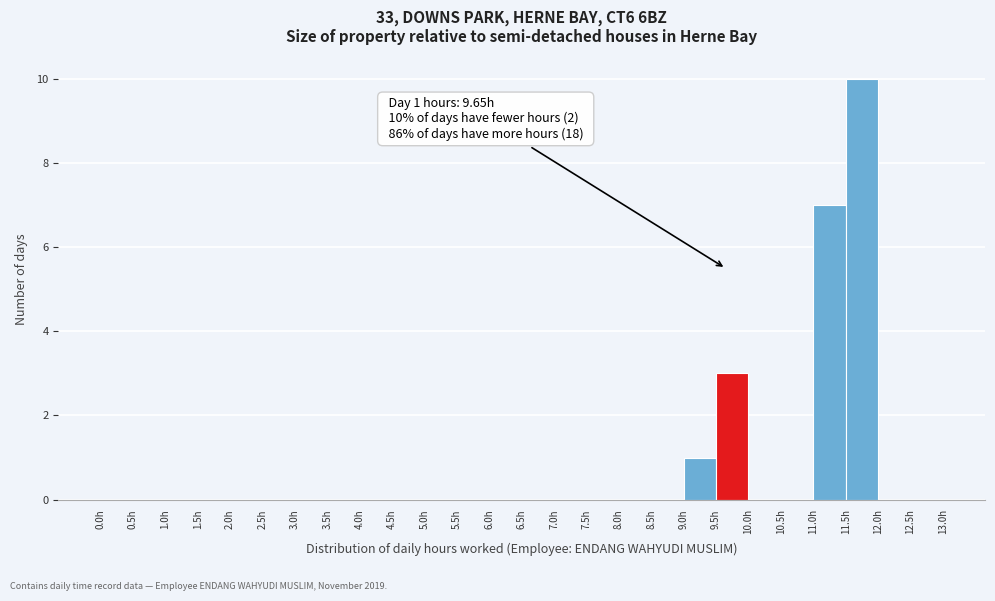

Over which range of the x-axis is the bar tallest?

11.5 to 12.0